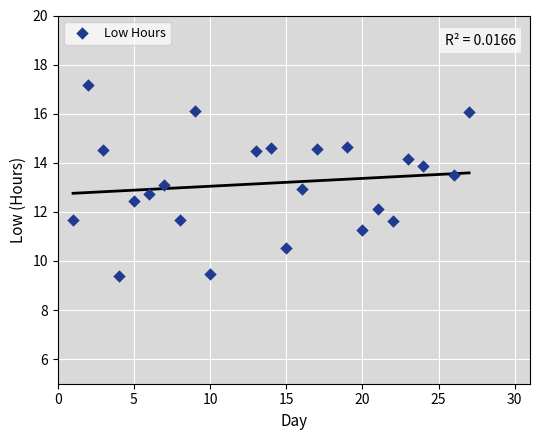

What is the range of X values (max minus min)?

26.0